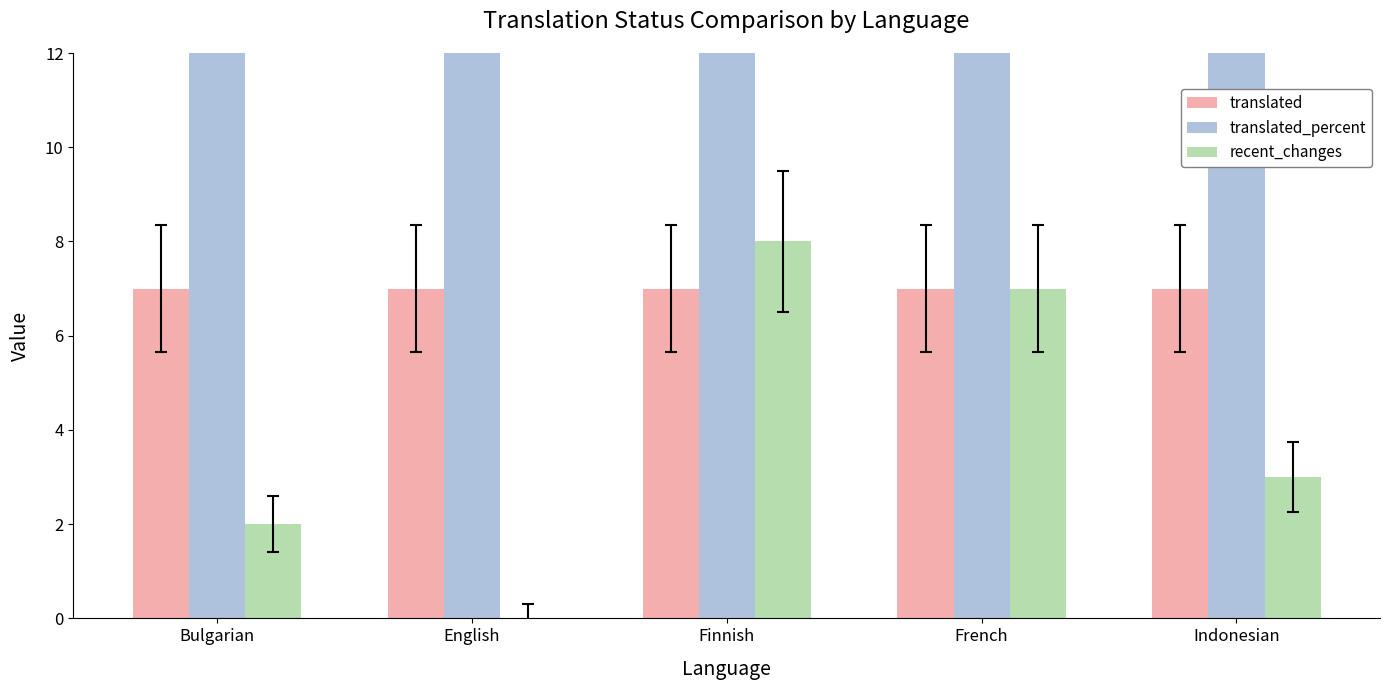

What position from the left is Indonesian?

5